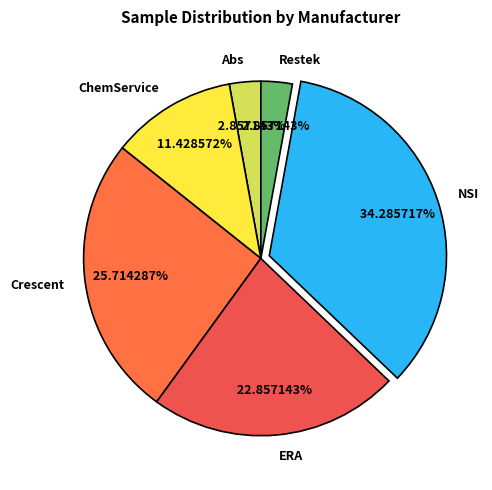

Which has a higher value, NSI or ChemService?

NSI